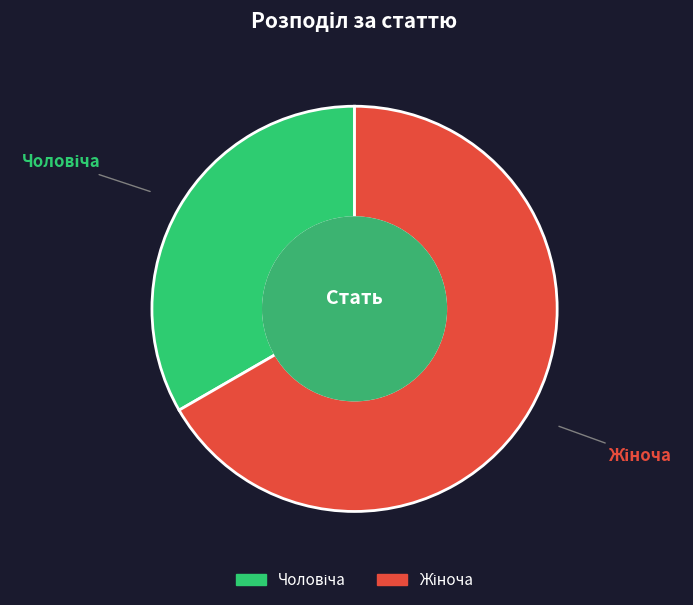

Is there any slice that represents more than half of the pie?

Yes